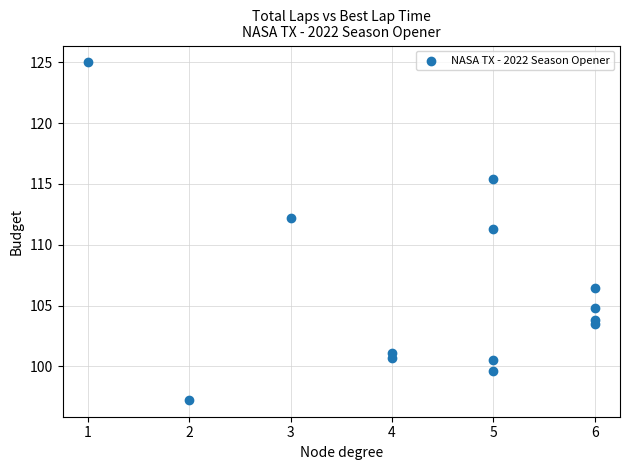

What Y value in the scatter plot is closest to 111?

111.3